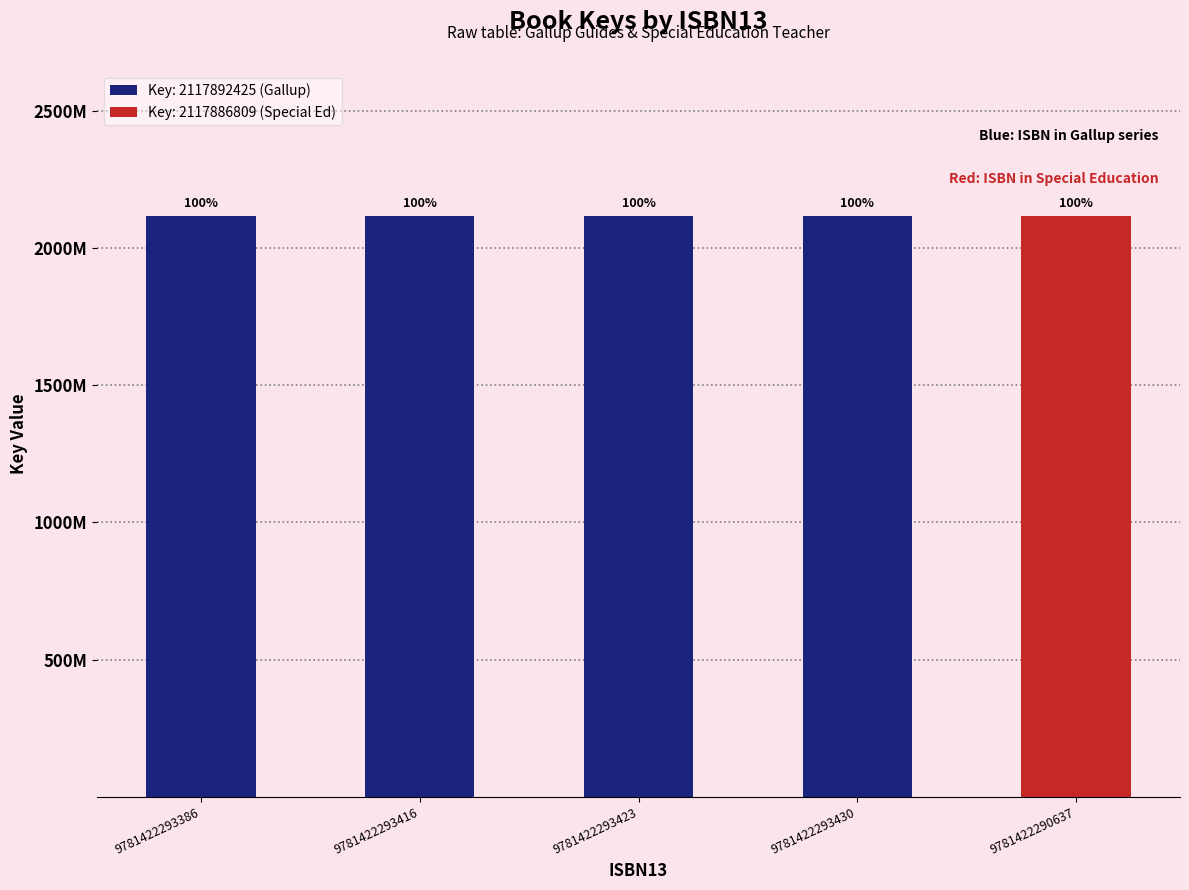

What position from the right is 9781422293416?

4